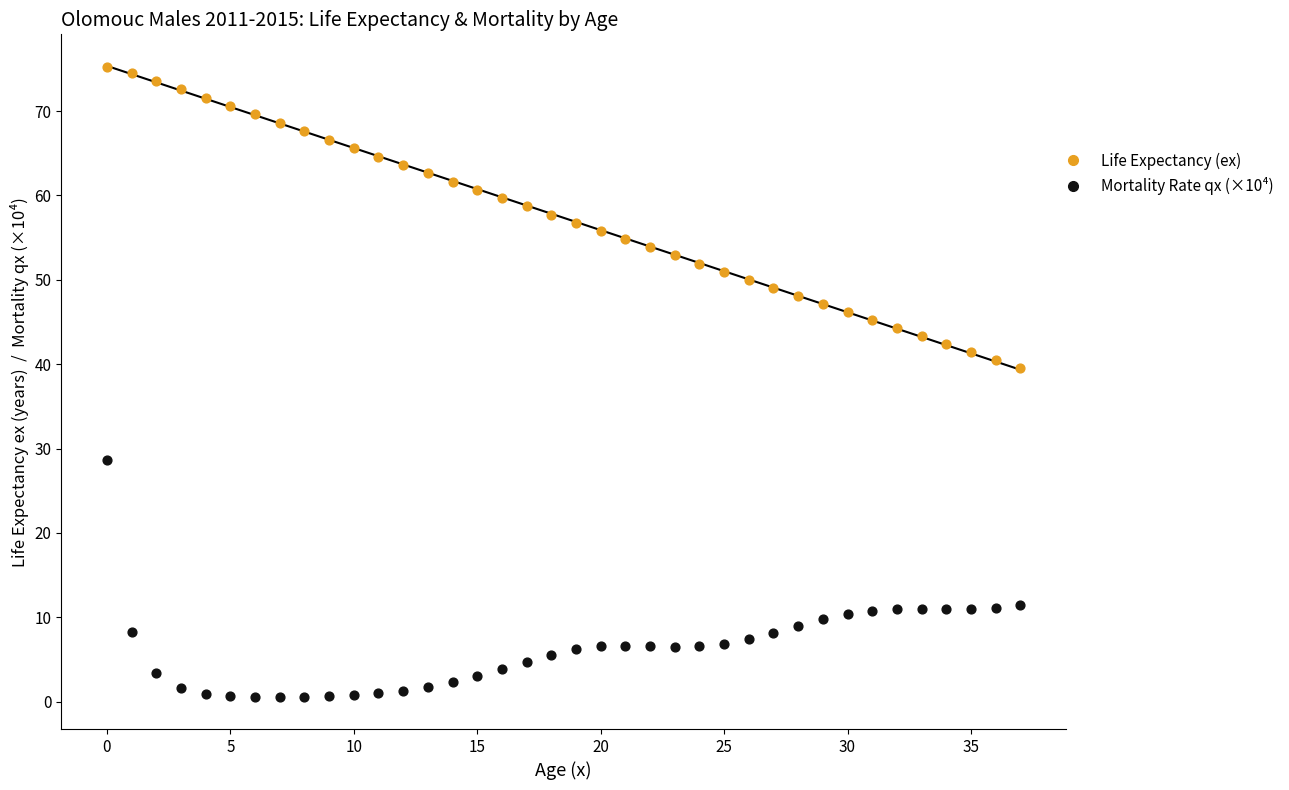

Across all series, what Y value is closest to 37?

39.5